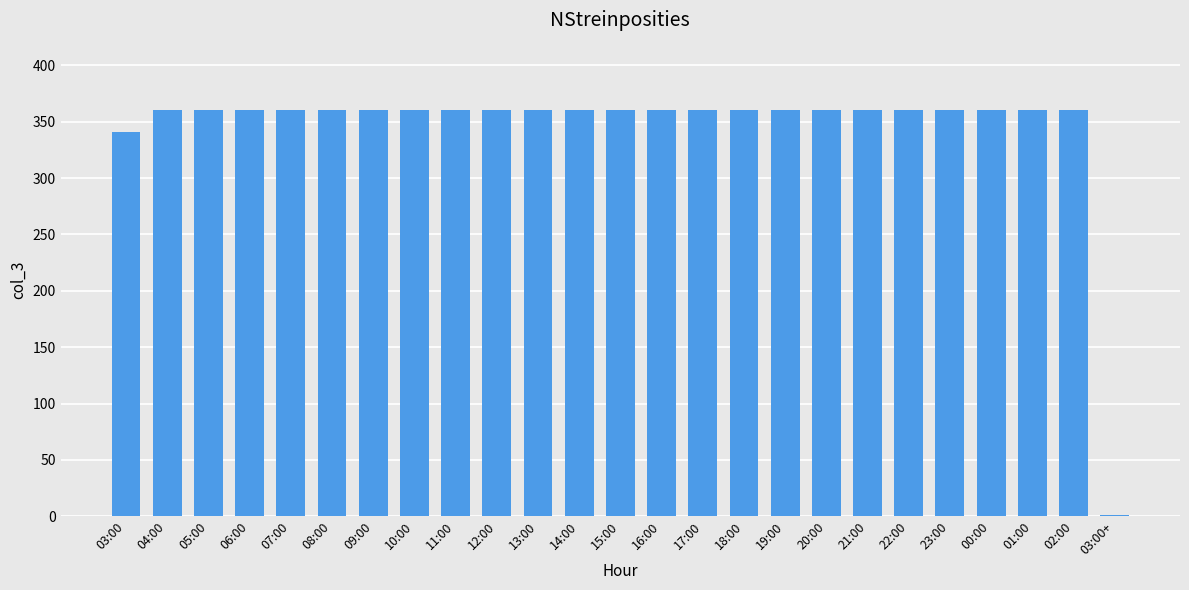

What is the approximate value at 09:00, to the nearest 50?

350